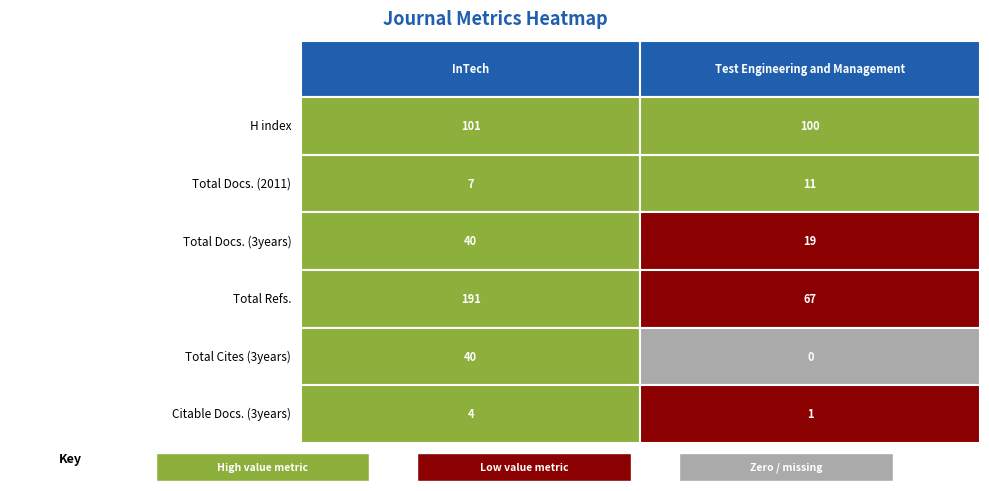

What is the highest value of the Citable Docs. (3years) series?

4